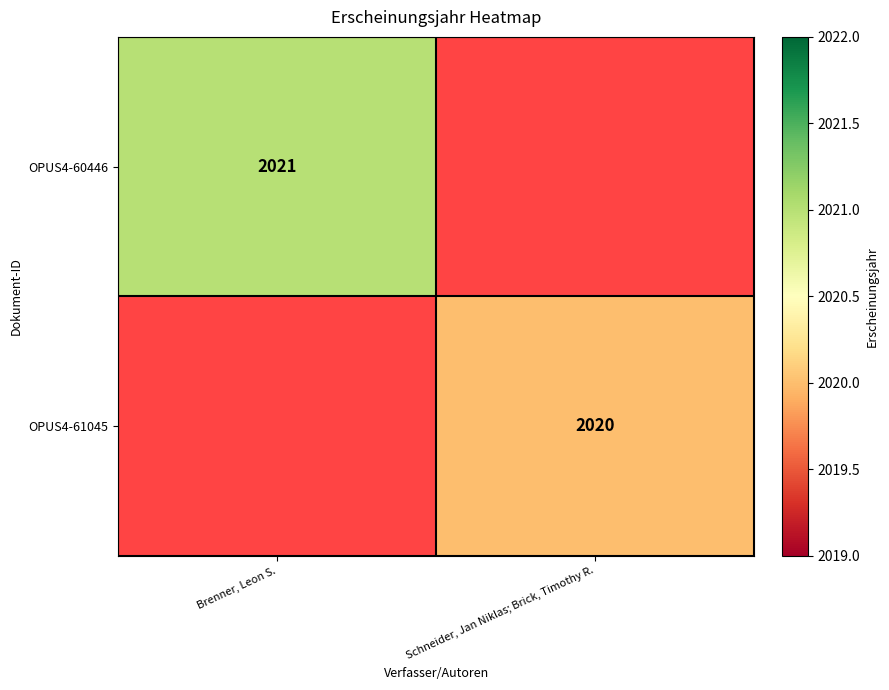

Which has a higher value, Schneider, Jan Niklas; Brick, Timothy R. or Brenner, Leon S.?

Brenner, Leon S.